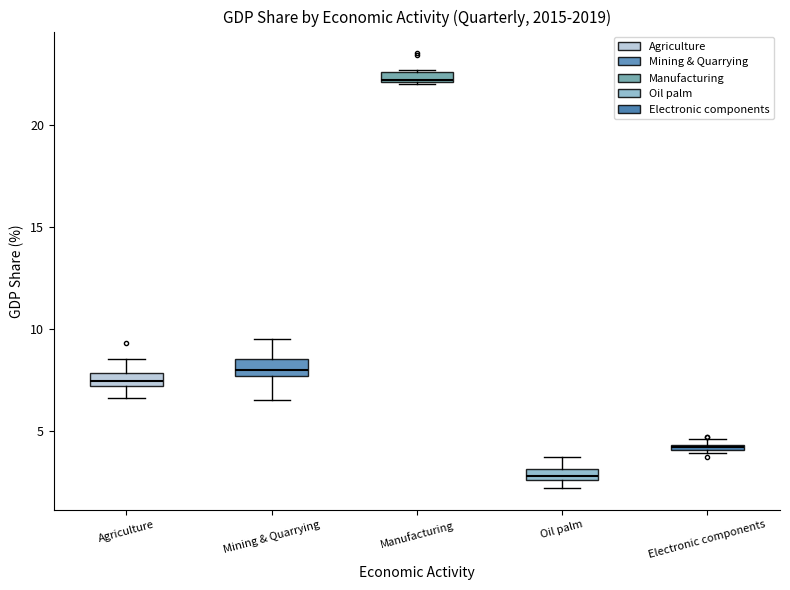

Which box's median line is the highest?

Manufacturing